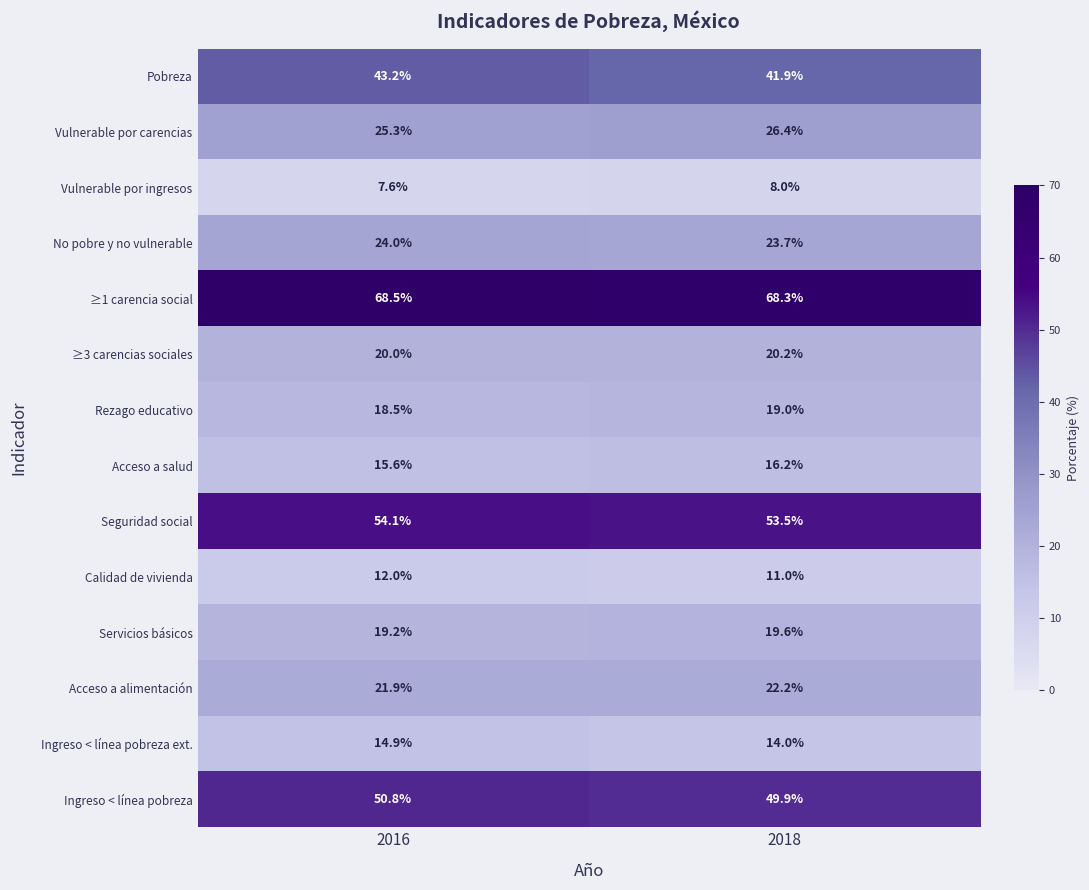

Reading left to right, transcribe all the data shown in this chart.

Pobreza: 2016=43.2	2018=41.9
Vulnerable por carencias: 2016=25.3	2018=26.4
Vulnerable por ingresos: 2016=7.6	2018=8.0
No pobre y no vulnerable: 2016=24.0	2018=23.7
≥1 carencia social: 2016=68.5	2018=68.3
≥3 carencias sociales: 2016=20.0	2018=20.2
Rezago educativo: 2016=18.5	2018=19.0
Acceso a salud: 2016=15.6	2018=16.2
Seguridad social: 2016=54.1	2018=53.5
Calidad de vivienda: 2016=12.0	2018=11.0
Servicios básicos: 2016=19.2	2018=19.6
Acceso a alimentación: 2016=21.9	2018=22.2
Ingreso < línea pobreza ext.: 2016=14.9	2018=14.0
Ingreso < línea pobreza: 2016=50.8	2018=49.9